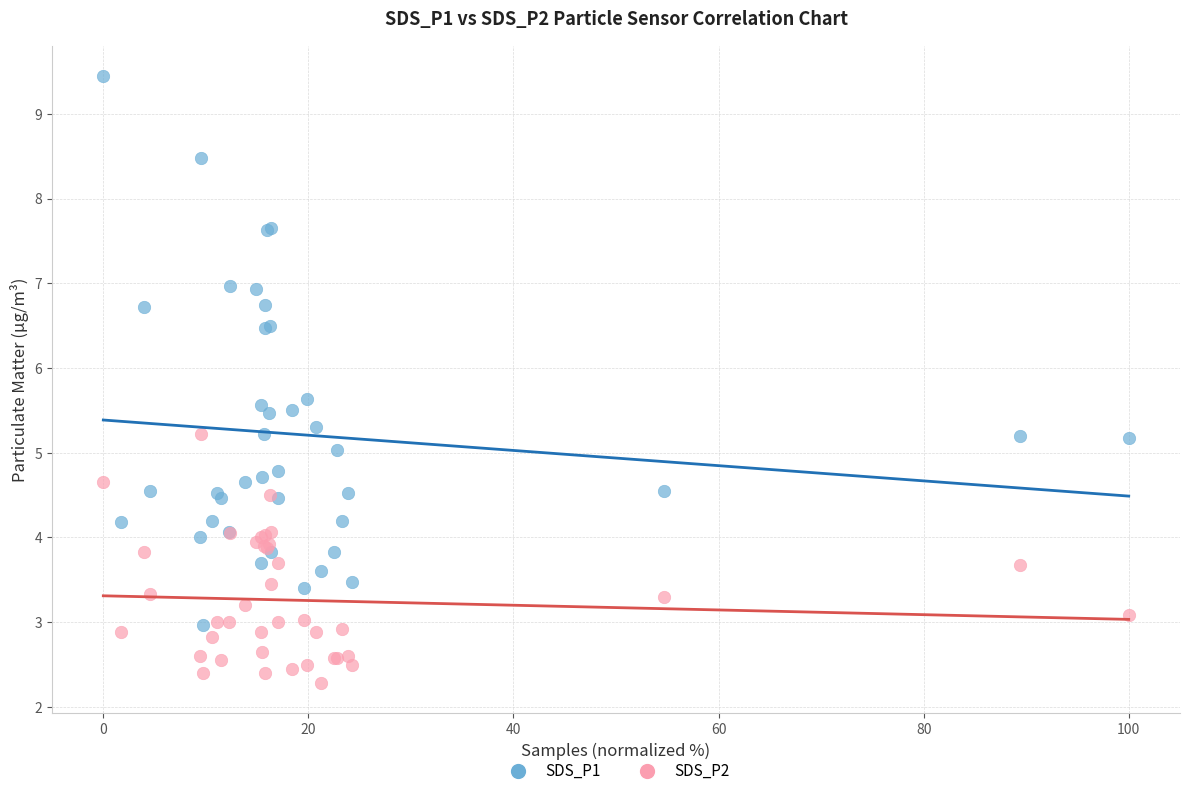

Which series reaches the maximum Y coordinate?

SDS_P1